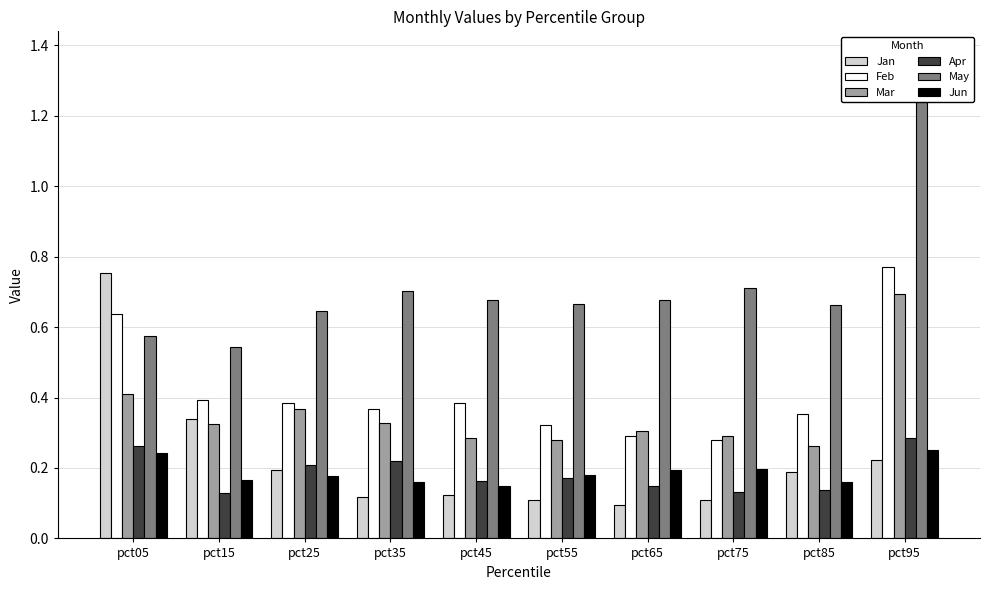

What is the value of the Jun bar at the 4th from the left?

0.2